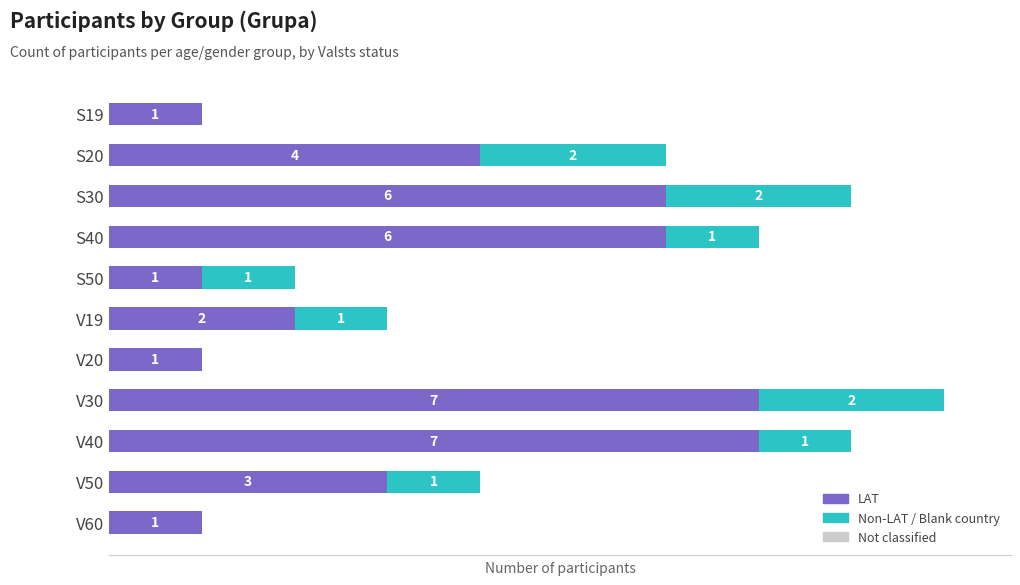

At which category is the sum across all series the highest?

V30